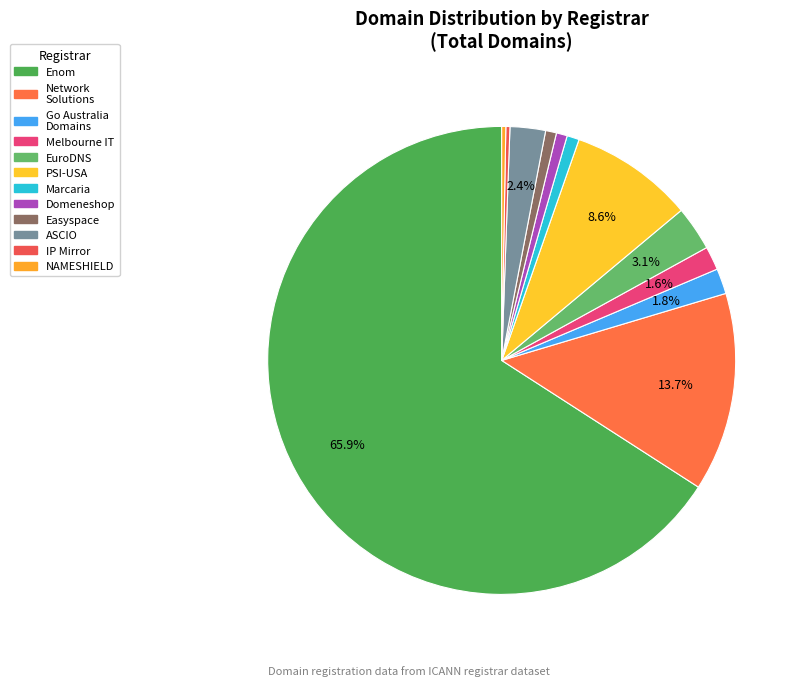

The Enom slice represents 66% of the pie. True or false?

True